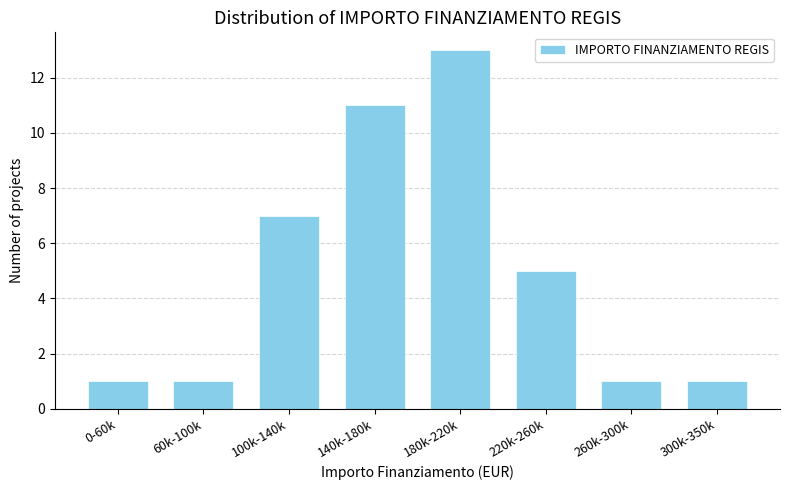

Reading left to right, transcribe all the data shown in this chart.

0-60k=1	60k-100k=1	100k-140k=7	140k-180k=11	180k-220k=13	220k-260k=5	260k-300k=1	300k-350k=1